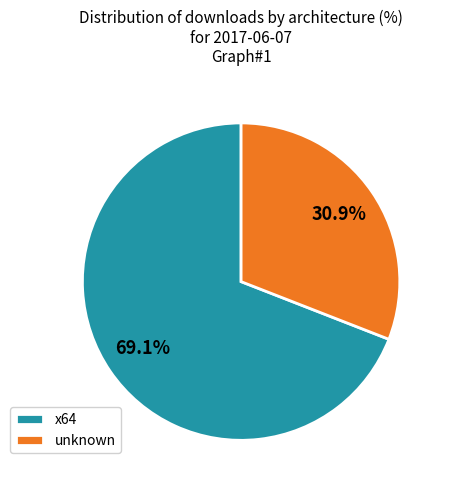

Rank the categories by value from lowest to highest.

unknown, x64